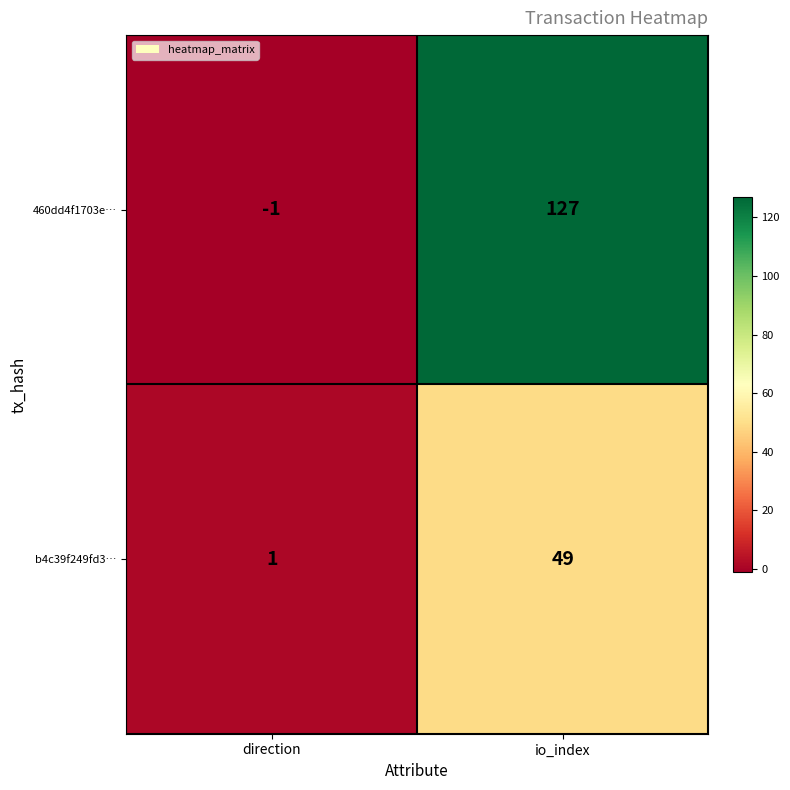

List the series in order of their peak value, lowest first.

b4c39f249fd3…, 460dd4f1703e…